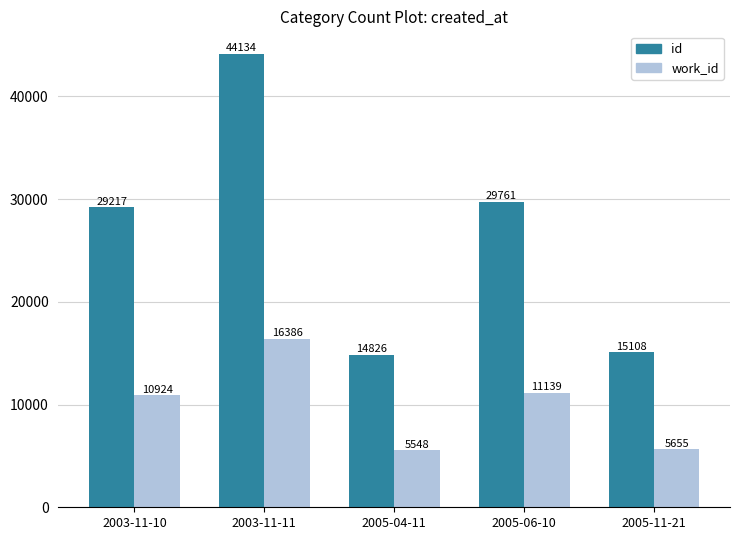

At how many categories does at least one series exceed 43060?

1